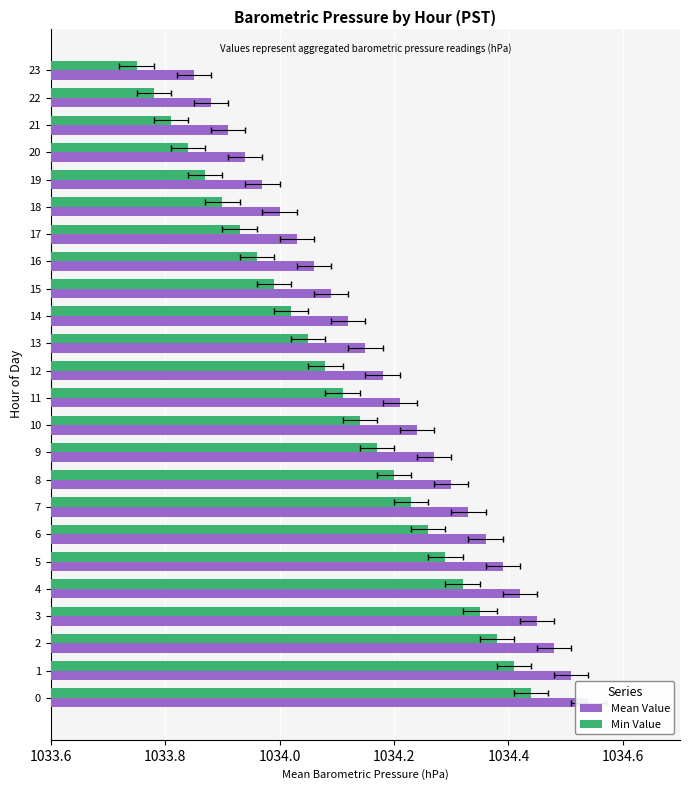

What is the label of the 4th bar from the right?

20